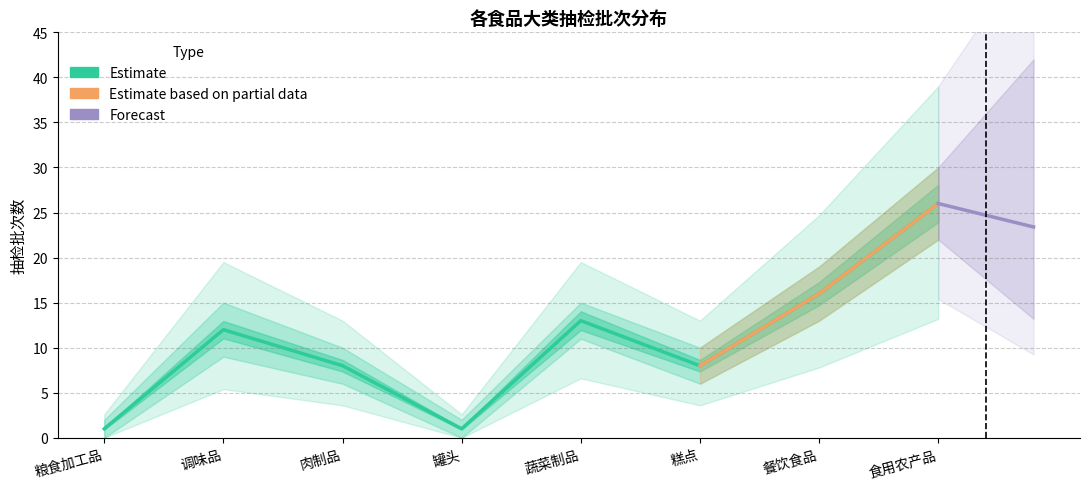

At which label is 抽检批次 closest to 13?

蔬菜制品